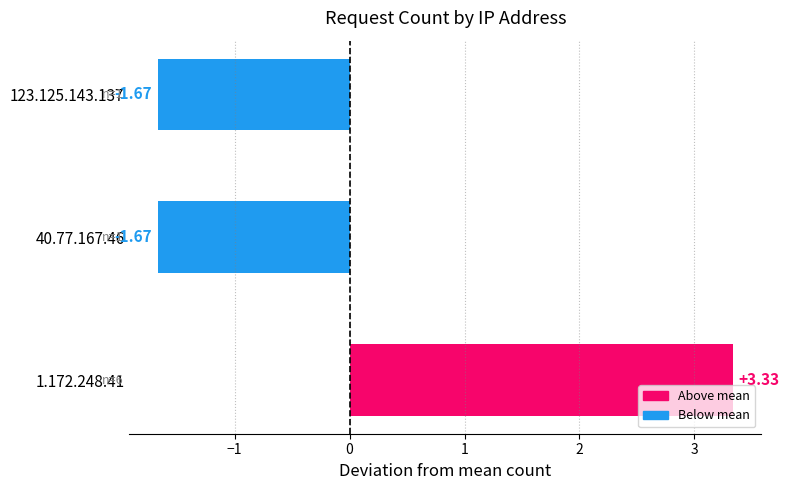

What is the change in value from 1.172.248.41 to 123.125.143.137?

-5.0